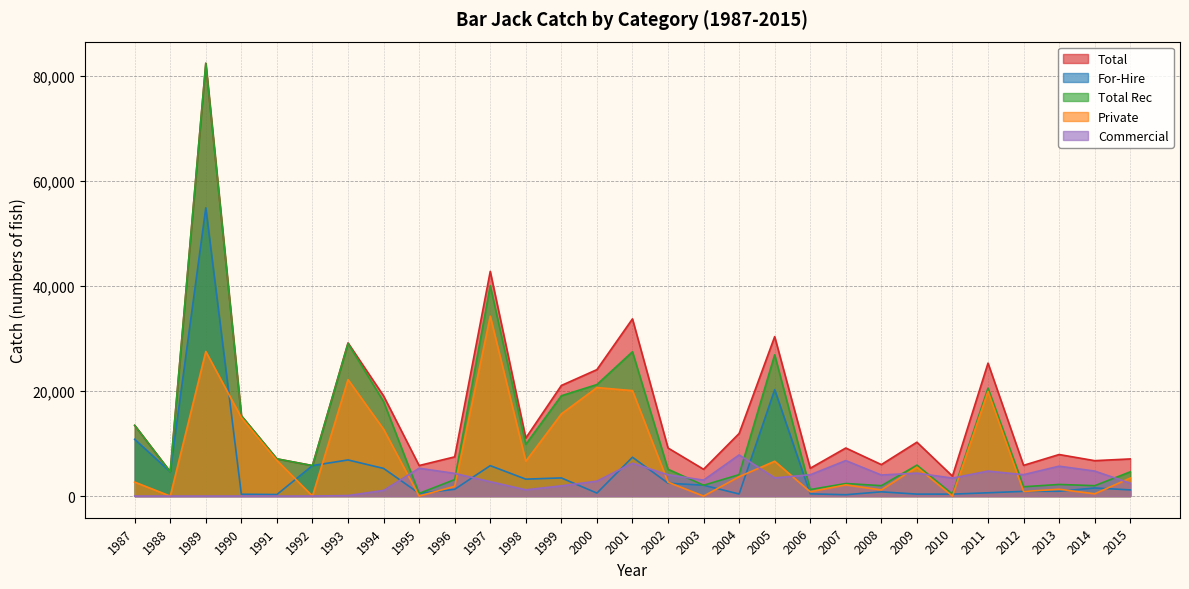

True or false: Total has a value of 29135.7 at 1993.

True